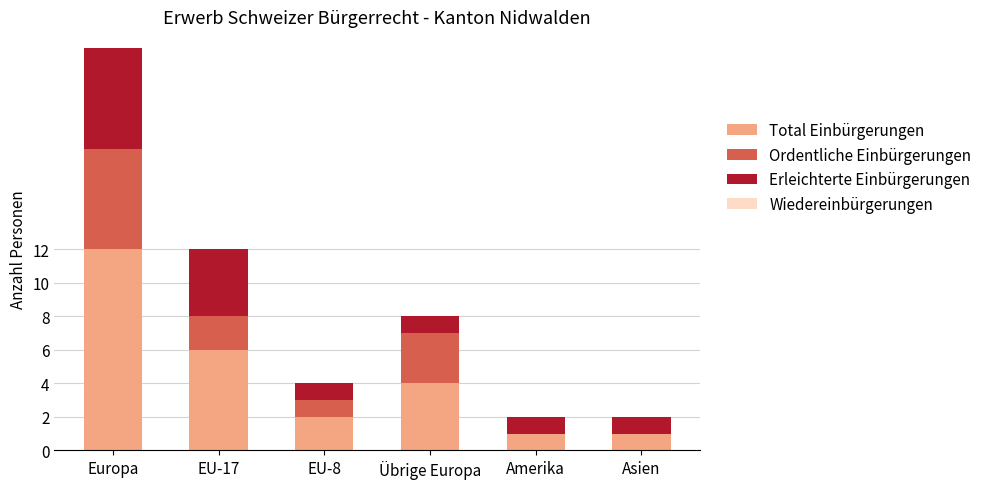

What is the highest value of the Total Einbürgerungen series?

12